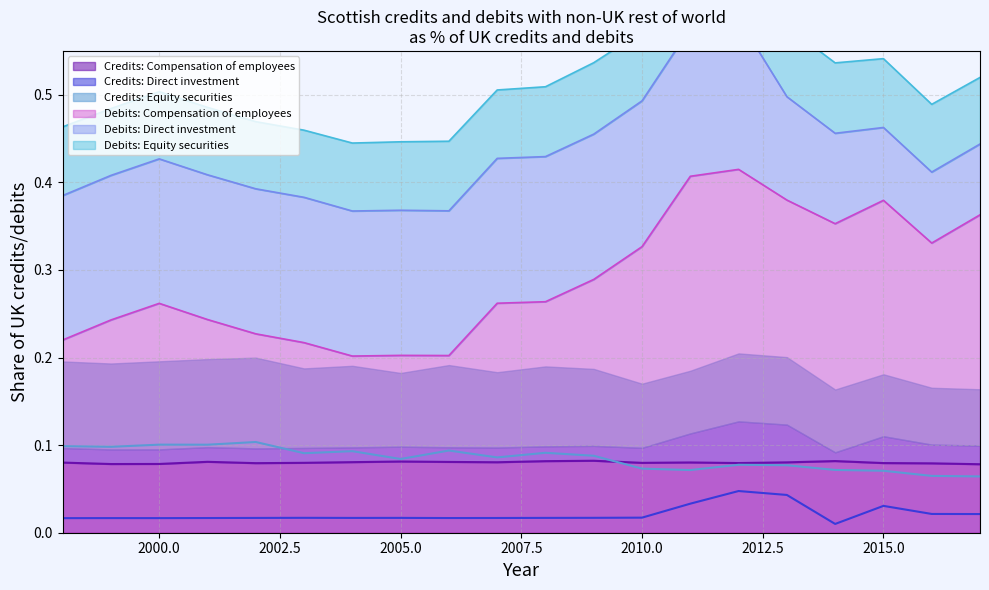

True or false: Debits: Compensation of employees and Credits: Compensation of employees cross at least once.

False